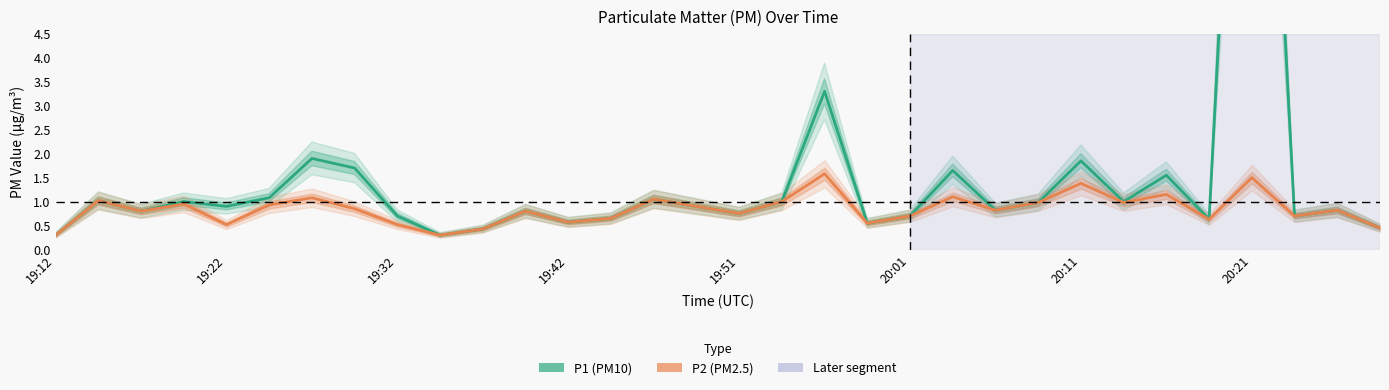

What is the average value of the P2 (PM2.5) series?

0.8